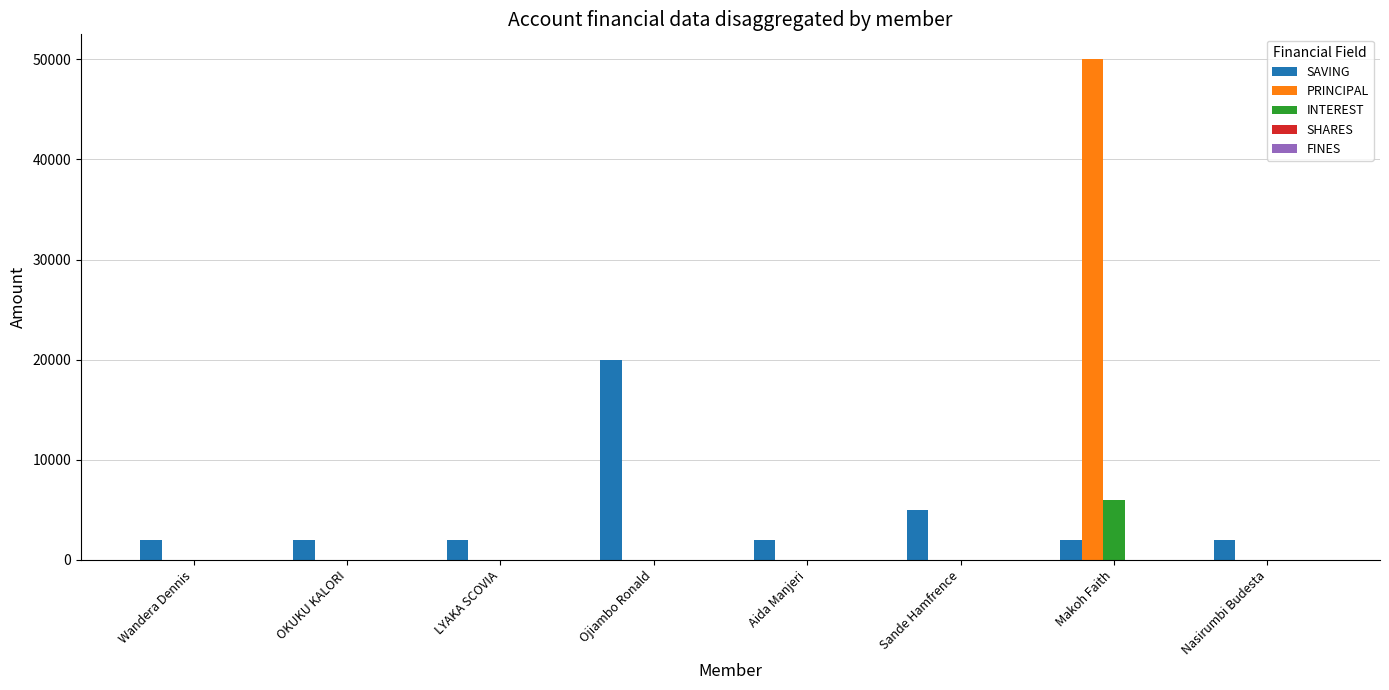

True or false: PRINCIPAL has a value of 0 at Nasirumbi Budesta.

True